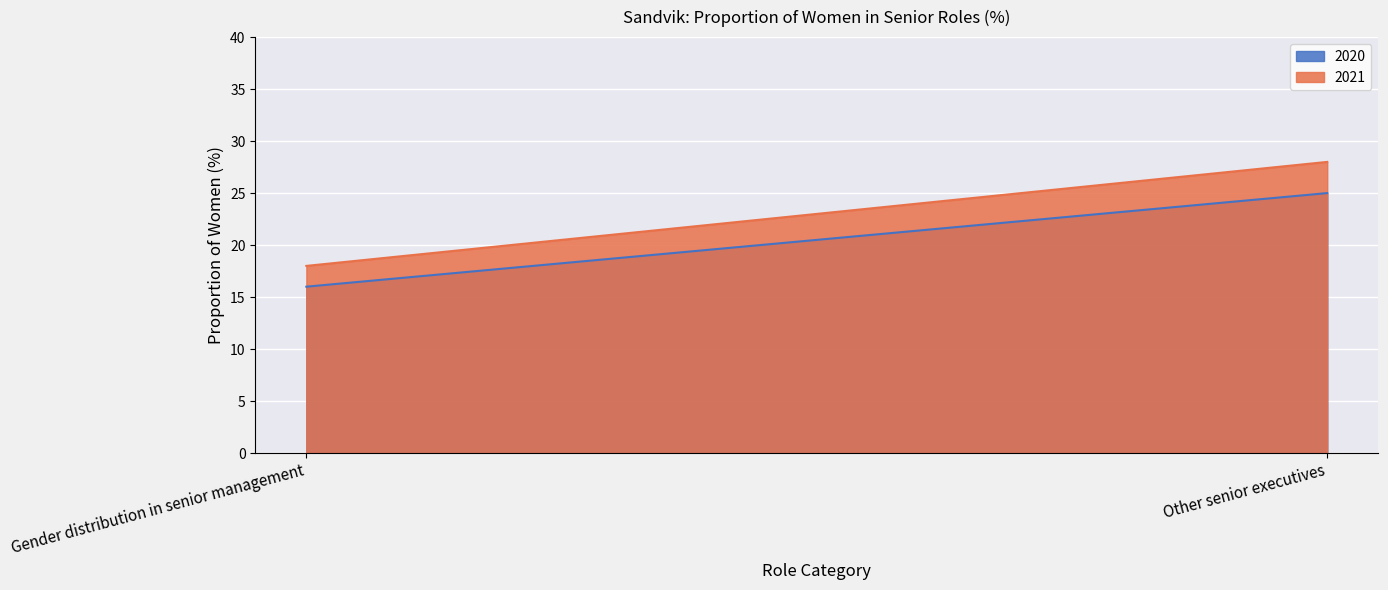

Which category has the highest value in the 2020 series?

Other senior executives